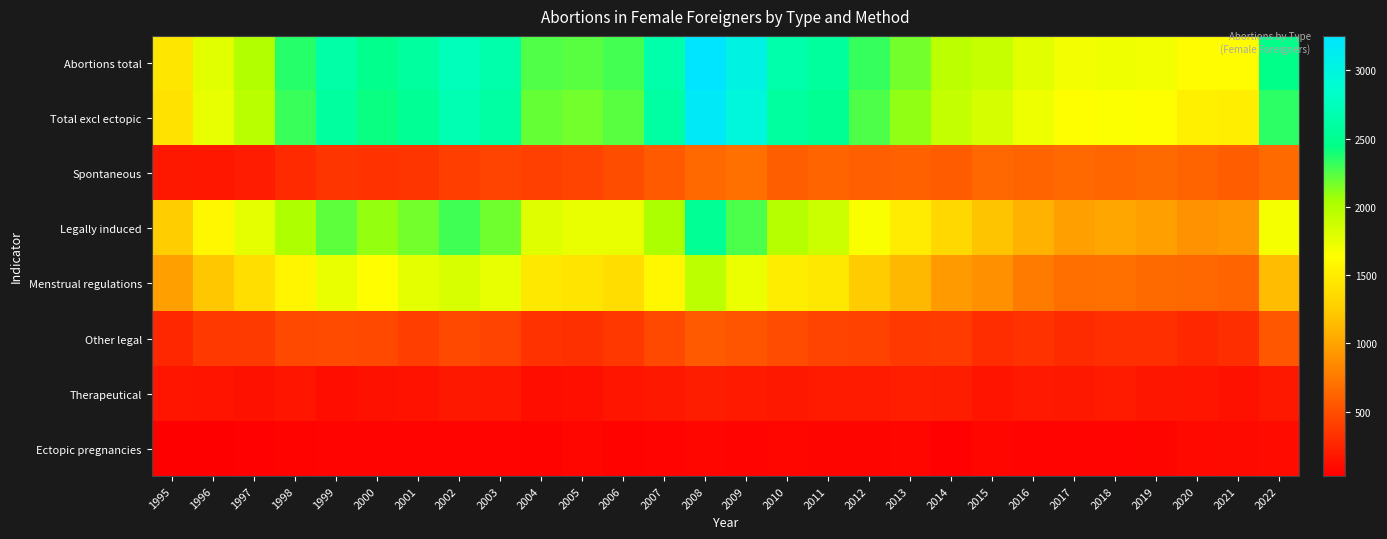

Reading left to right, transcribe all the data shown in this chart.

Abortions total: 1995=1447	1996=1778	1997=2002	1998=2356	1999=2634	2000=2476	2001=2576	2002=2751	2003=2660	2004=2254	2005=2238	2006=2285	2007=2658	2008=3252	2009=3020	2010=2659	2011=2571	2012=2319	2013=2171	2014=1955	2015=1909	2016=1773	2017=1691	2018=1712	2019=1699	2020=1612	2021=1609	2022=2447
Total excl ectopic: 1995=1419	1996=1748	1997=1966	1998=2308	1999=2575	2000=2421	2001=2517	2002=2696	2003=2605	2004=2203	2005=2172	2006=2233	2007=2604	2008=3180	2009=2966	2010=2581	2011=2506	2012=2258	2013=2102	2014=1918	2015=1840	2016=1716	2017=1637	2018=1653	2019=1639	2020=1525	2021=1512	2022=2345
Spontaneous: 1995=174	1996=167	1997=204	1998=284	1999=349	2000=328	2001=347	2002=403	2003=425	2004=414	2005=425	2006=489	2007=569	2008=654	2009=698	2010=591	2011=621	2012=599	2013=608	2014=581	2015=645	2016=625	2017=656	2018=637	2019=661	2020=623	2021=585	2022=660
Legally induced: 1995=1245	1996=1580	1997=1761	1998=2024	1999=2225	2000=2093	2001=2170	2002=2292	2003=2176	2004=1789	2005=1747	2006=1744	2007=2035	2008=2526	2009=2268	2010=1990	2011=1885	2012=1659	2013=1494	2014=1337	2015=1195	2016=1091	2017=981	2018=1016	2019=978	2020=902	2021=927	2022=1685
Menstrual regulations: 1995=980	1996=1208	1997=1385	1998=1559	1999=1745	2000=1633	2001=1770	2002=1825	2003=1750	2004=1460	2005=1427	2006=1378	2007=1578	2008=1958	2009=1732	2010=1504	2011=1460	2012=1237	2013=1121	2014=952	2015=894	2016=763	2017=694	2018=699	2019=661	2020=639	2021=620	2022=1143
Other legal: 1995=265	1996=372	1997=376	1998=465	1999=480	2000=460	2001=400	2002=467	2003=426	2004=329	2005=320	2006=366	2007=457	2008=568	2009=536	2010=486	2011=425	2012=422	2013=373	2014=385	2015=301	2016=328	2017=287	2018=317	2019=317	2020=263	2021=307	2022=542
Therapeutical: 1995=159	1996=152	1997=131	1998=154	1999=122	2000=134	2001=142	2002=177	2003=171	2004=118	2005=127	2006=156	2007=174	2008=209	2009=186	2010=174	2011=195	2012=193	2013=212	2014=205	2015=152	2016=180	2017=175	2018=193	2019=166	2020=159	2021=132	2022=177
Ectopic pregnancies: 1995=28	1996=30	1997=36	1998=48	1999=59	2000=55	2001=59	2002=55	2003=55	2004=51	2005=66	2006=52	2007=54	2008=72	2009=54	2010=78	2011=65	2012=61	2013=69	2014=37	2015=69	2016=57	2017=54	2018=59	2019=60	2020=87	2021=97	2022=102